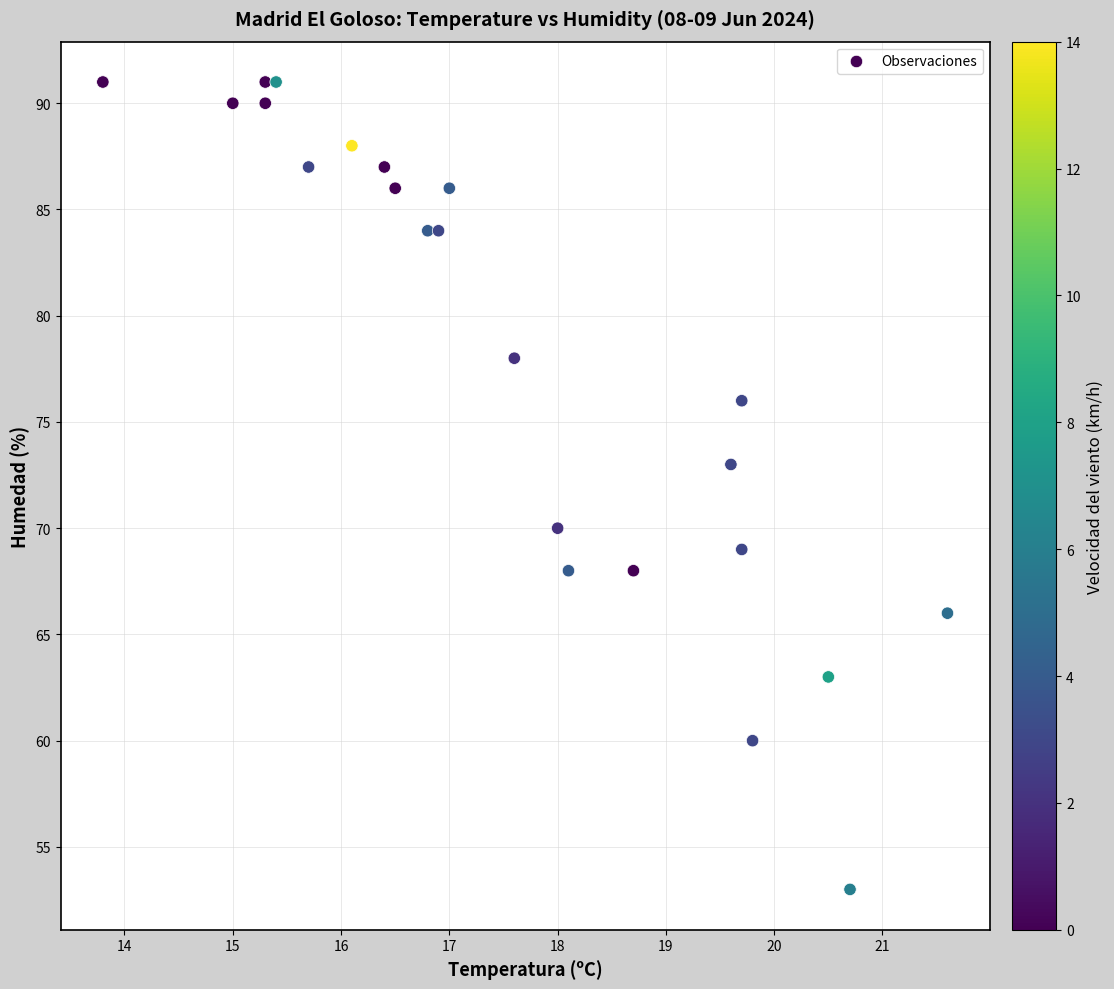

What Y value in the scatter plot is closest to 72?

73